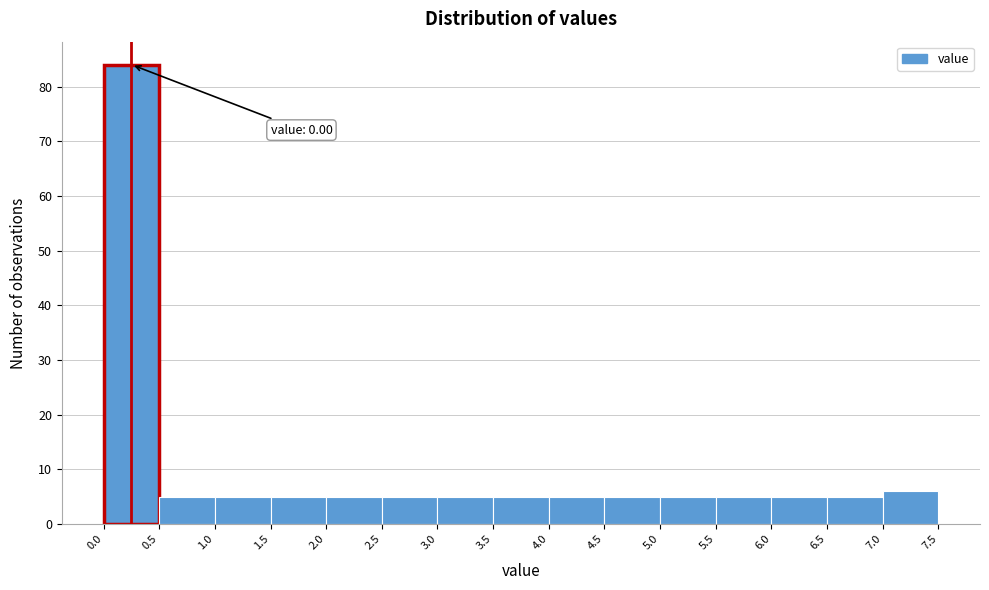

Which range on the x-axis has the tallest bar?

0.0 to 0.5